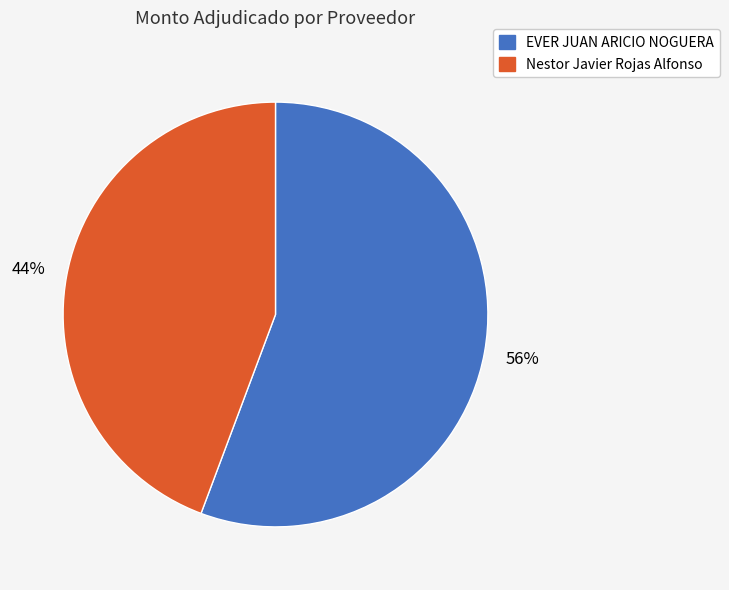

Which category has the biggest portion of the pie?

EVER JUAN ARICIO NOGUERA